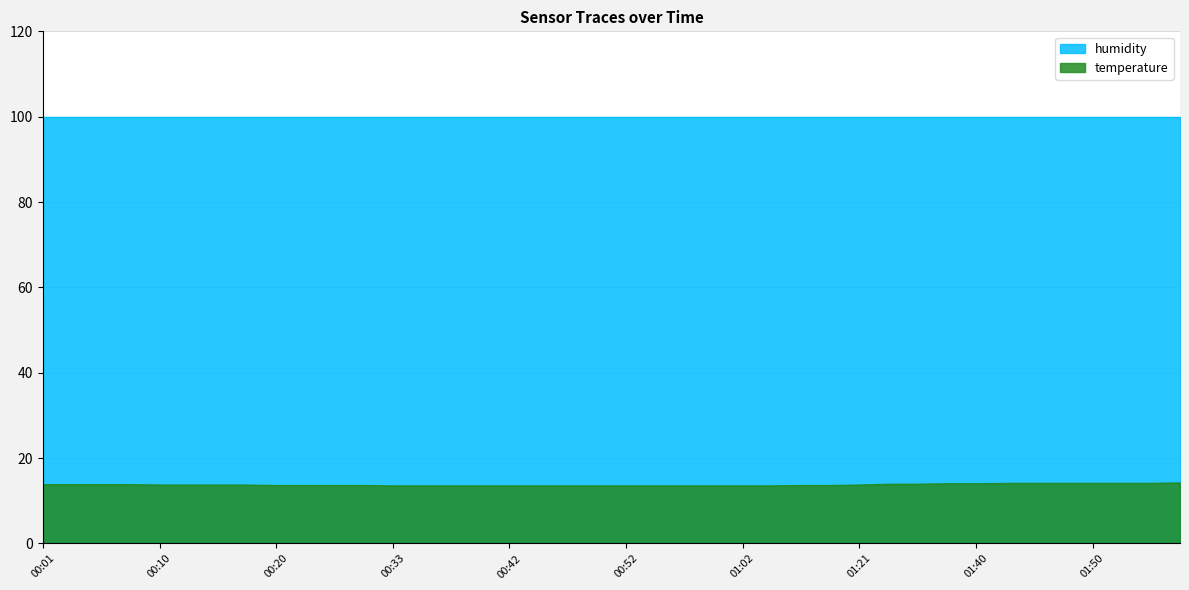

True or false: temperature and humidity cross at least once.

False